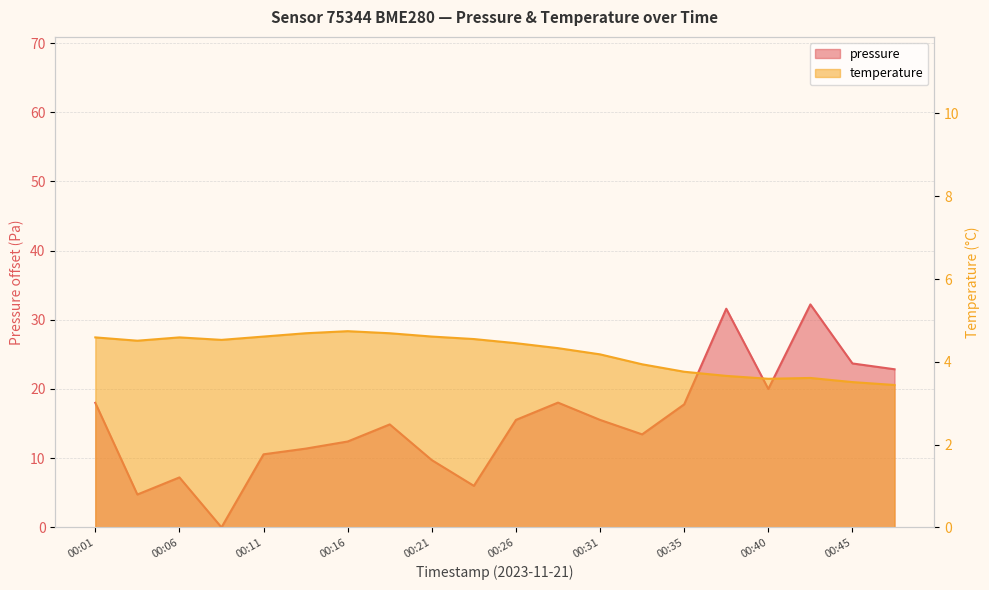

How many lines are shown in the chart?

2